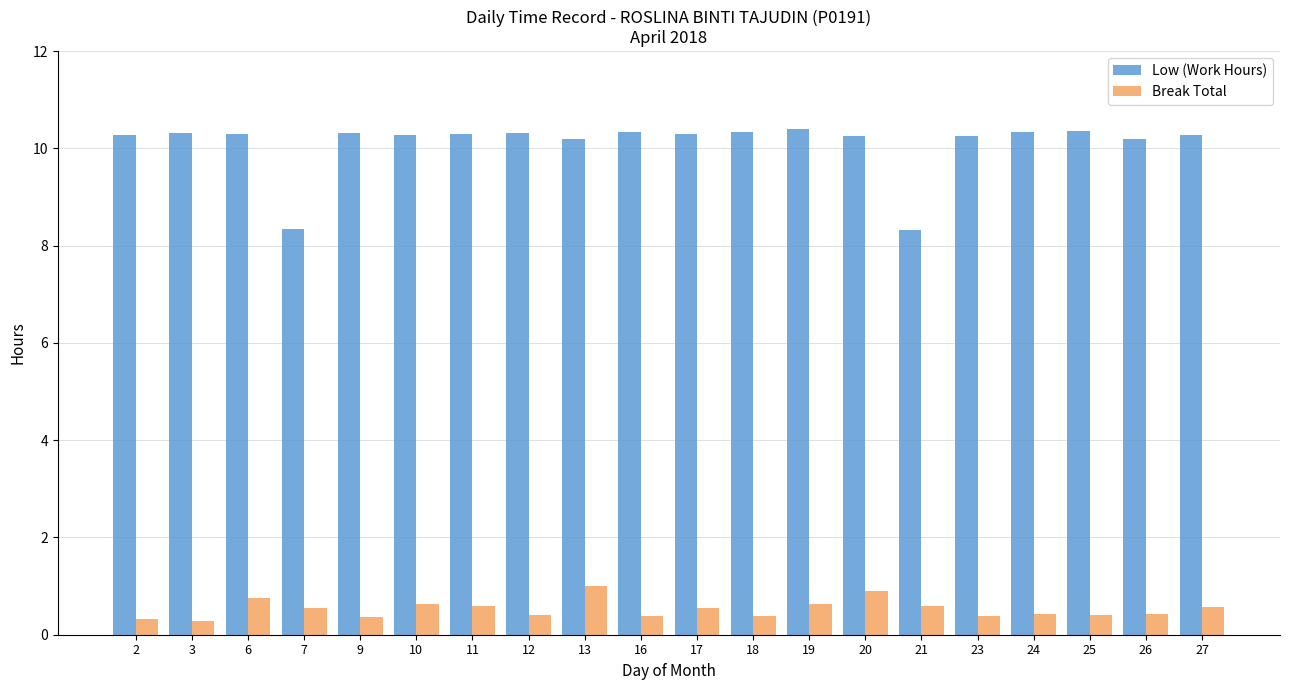

What is the difference between the highest and lowest values at 13?

9.2